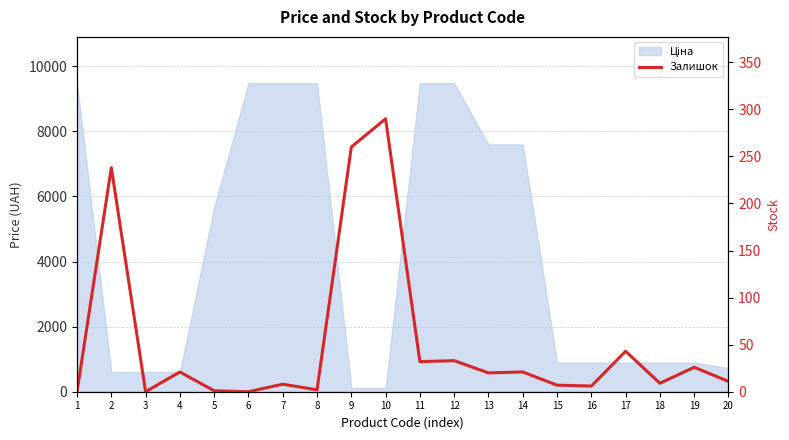

List the labels in order of value, largest first.

10, 9, 2, 17, 12, 11, 19, 4, 14, 13, 20, 18, 7, 15, 16, 8, 5, 1, 3, 6